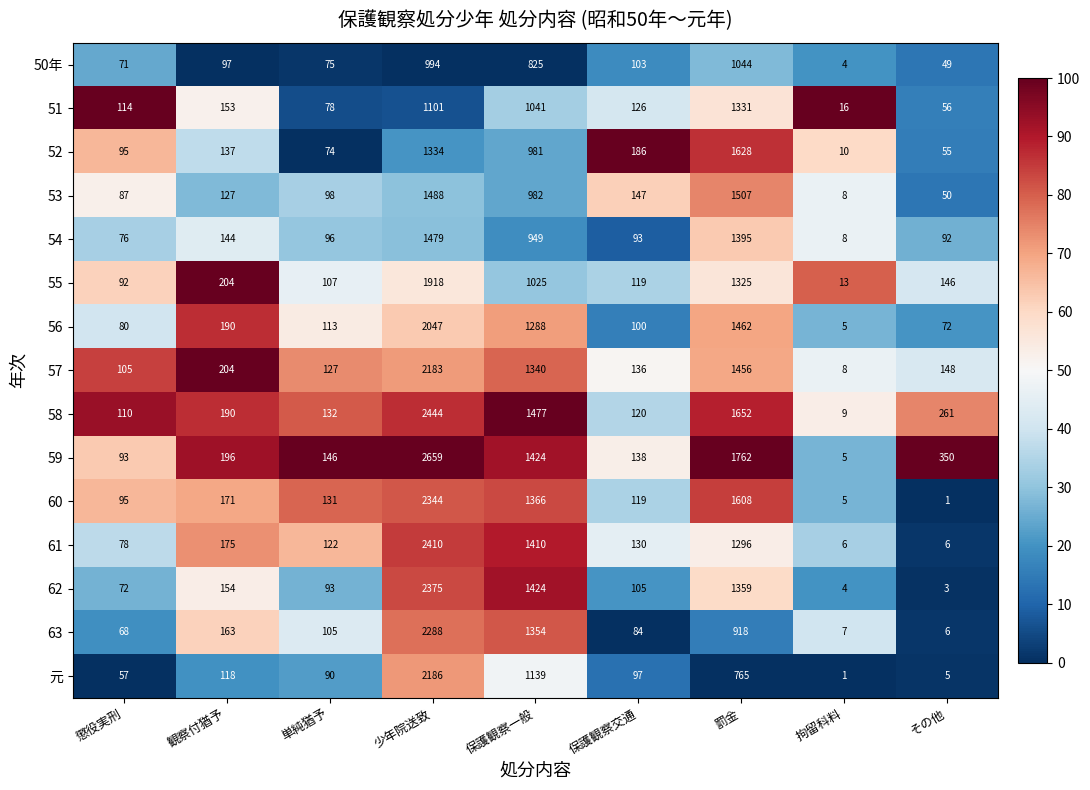

How many data points does each series have?

9